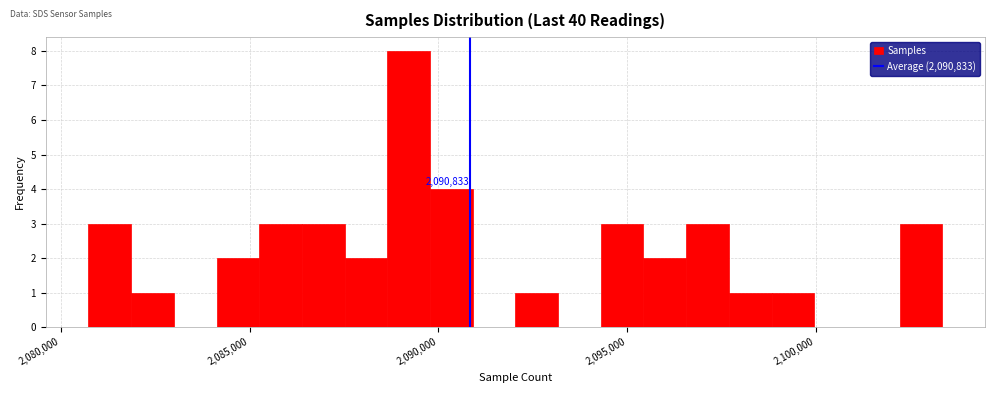

Read against the x-axis, roughly where is the centre of the tallest bar?

2089000